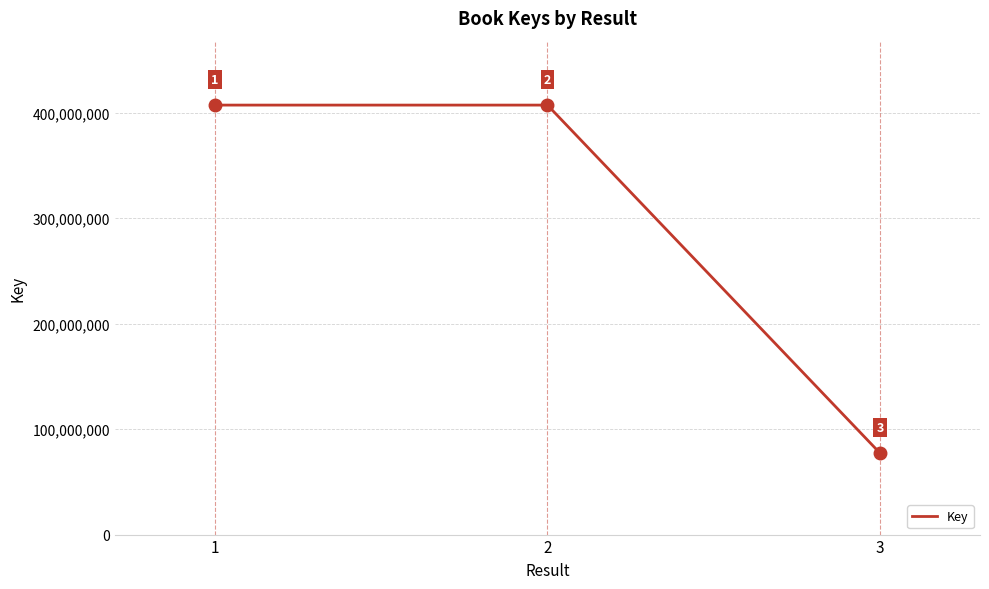

True or false: the data shows 266771238 at 2.

False